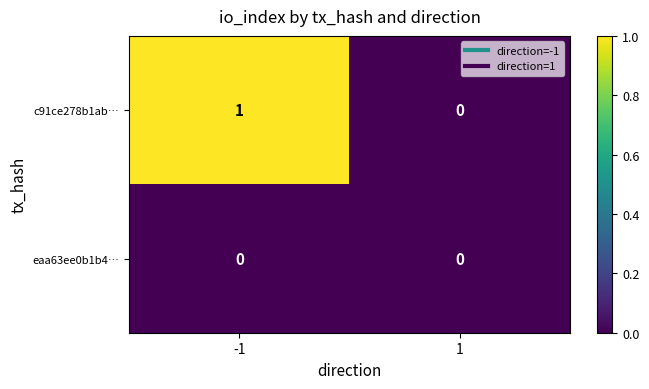

Reading left to right, list all the values displayed in this chart.

c91ce278b1ab…: -1=1	1=0
eaa63ee0b1b4…: -1=0	1=0